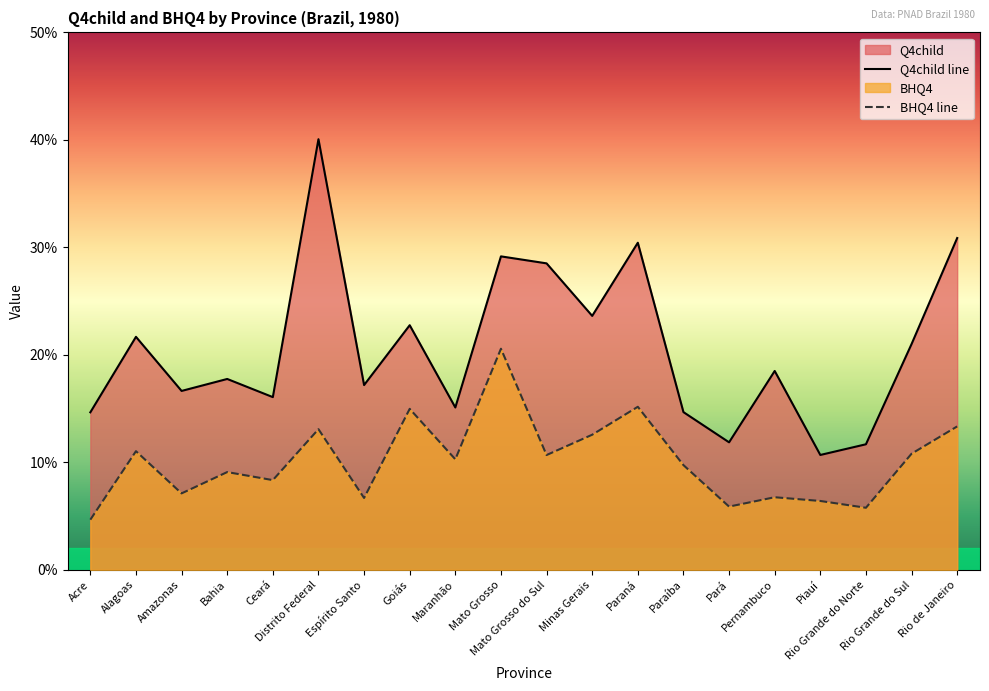

Which category has the highest value in the BHQ4 series?

Mato Grosso